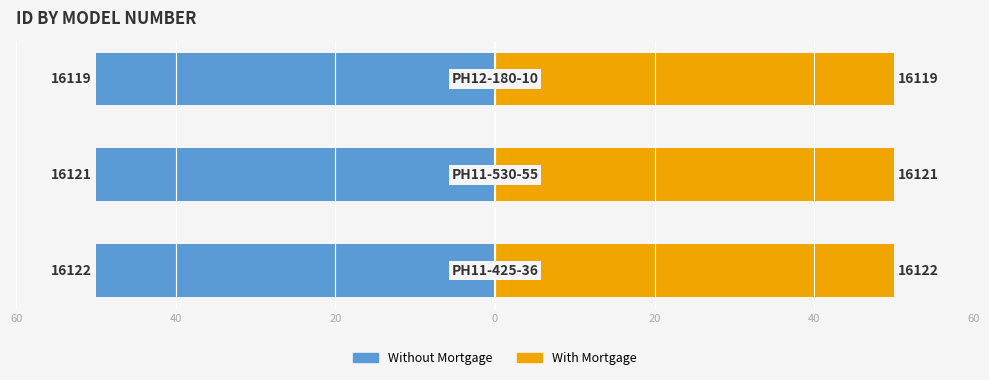

What is the difference between the highest and lowest values at 20?

100.0